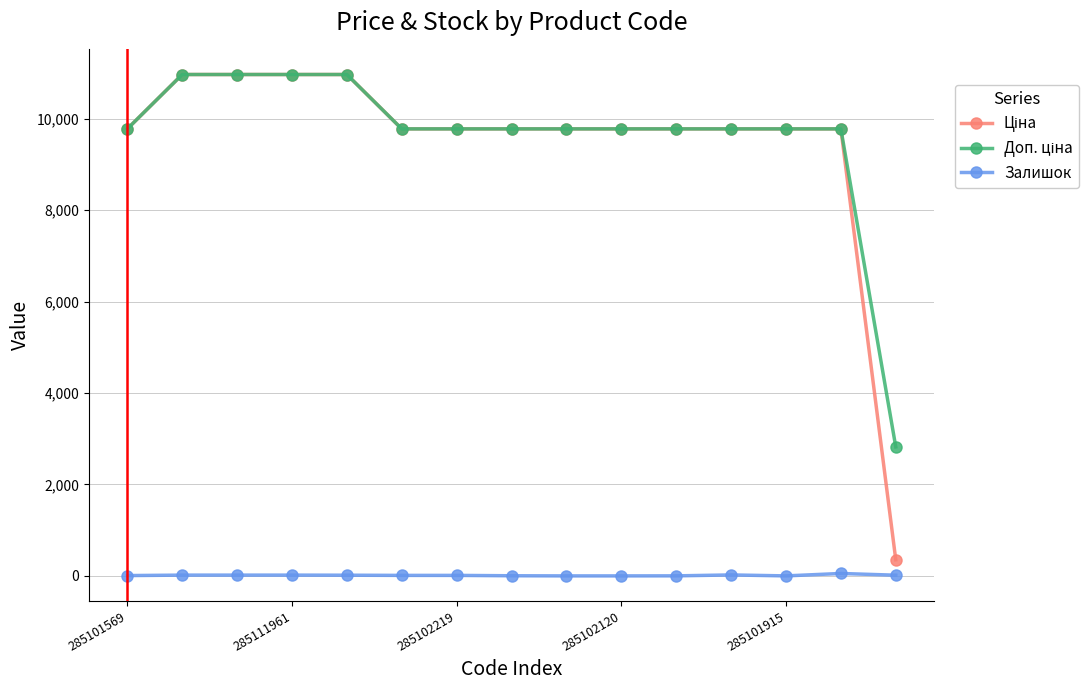

At how many categories does at least one series exceed 6103?

14